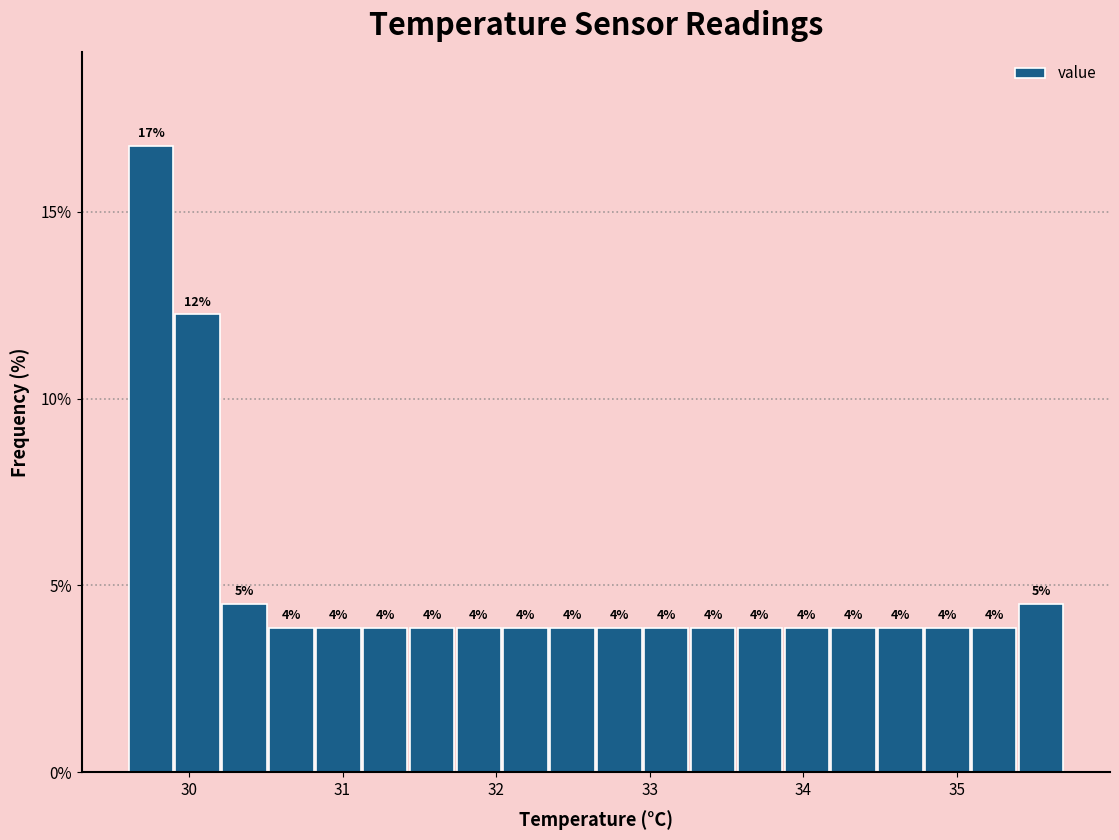

Around what value on the x-axis is the tallest bar? Give the approximate position of its centre, as read against the axis.

29.8